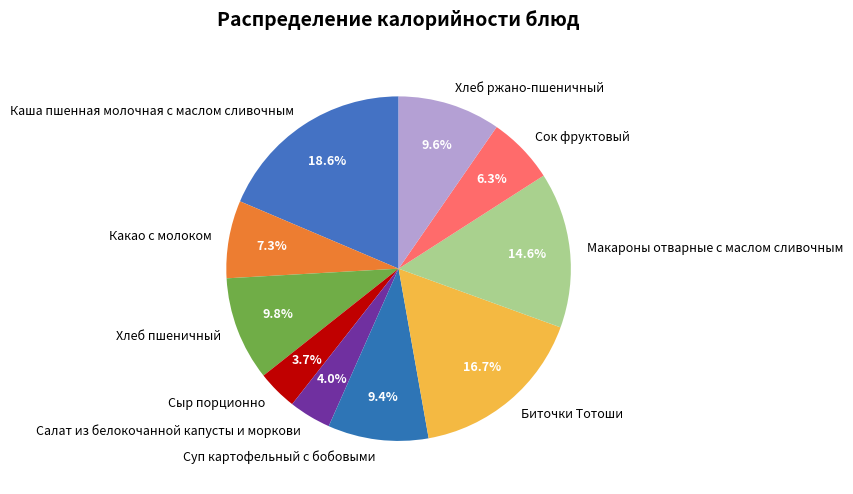

Count the number of slices in the pie.

10